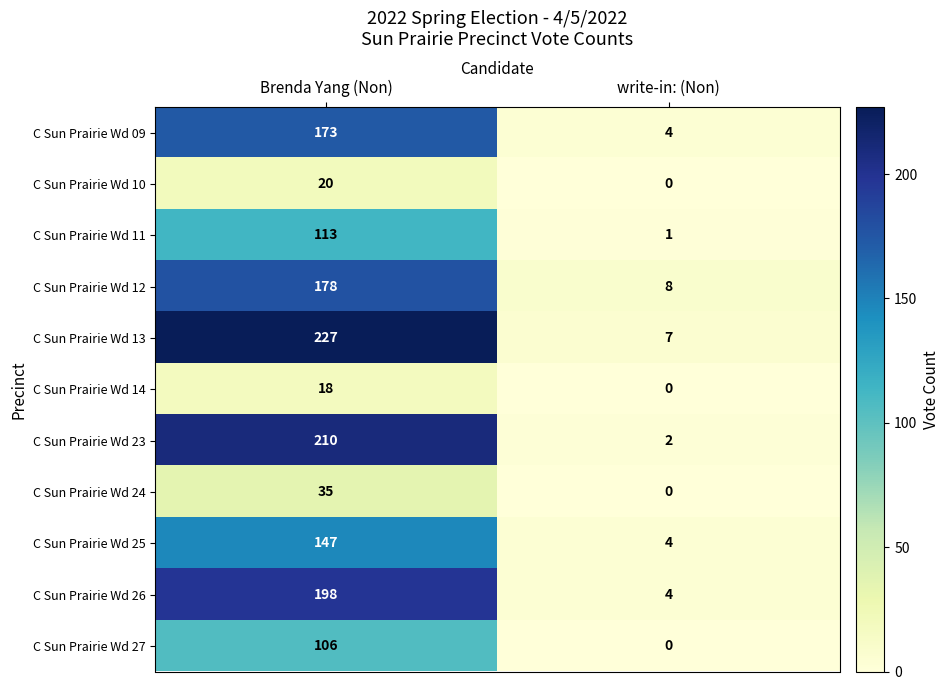

What is the total value across all series at Brenda Yang (Non)?

1425